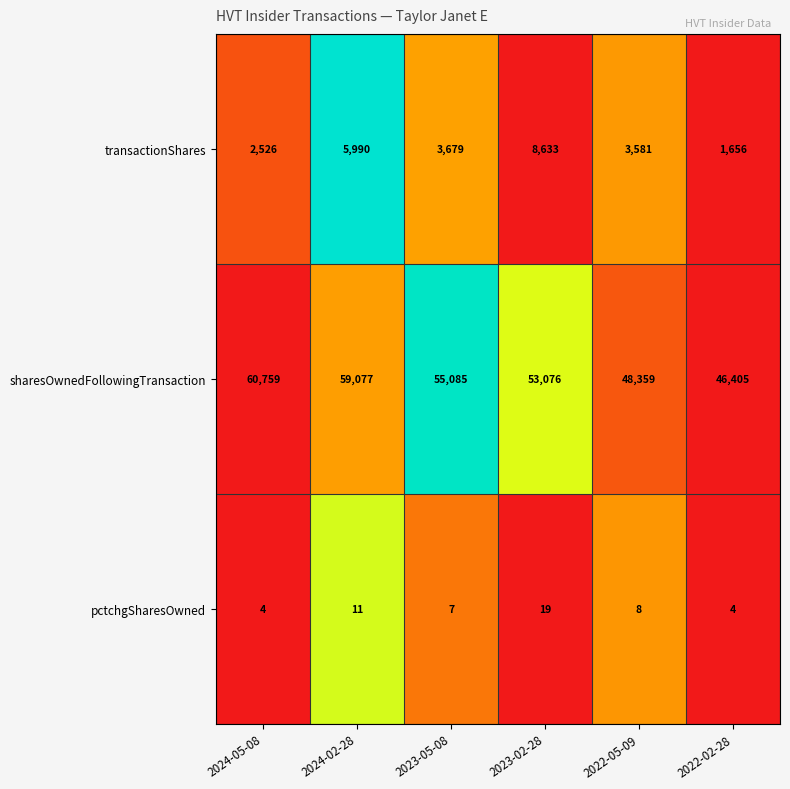

How many categories are shown in the chart?

6